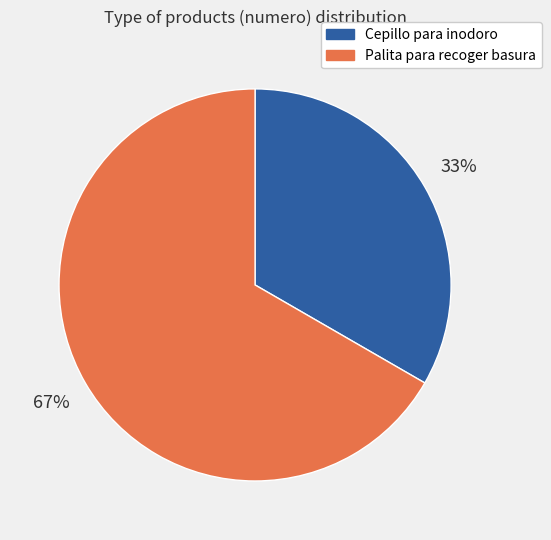

How many slices are in this pie chart?

2